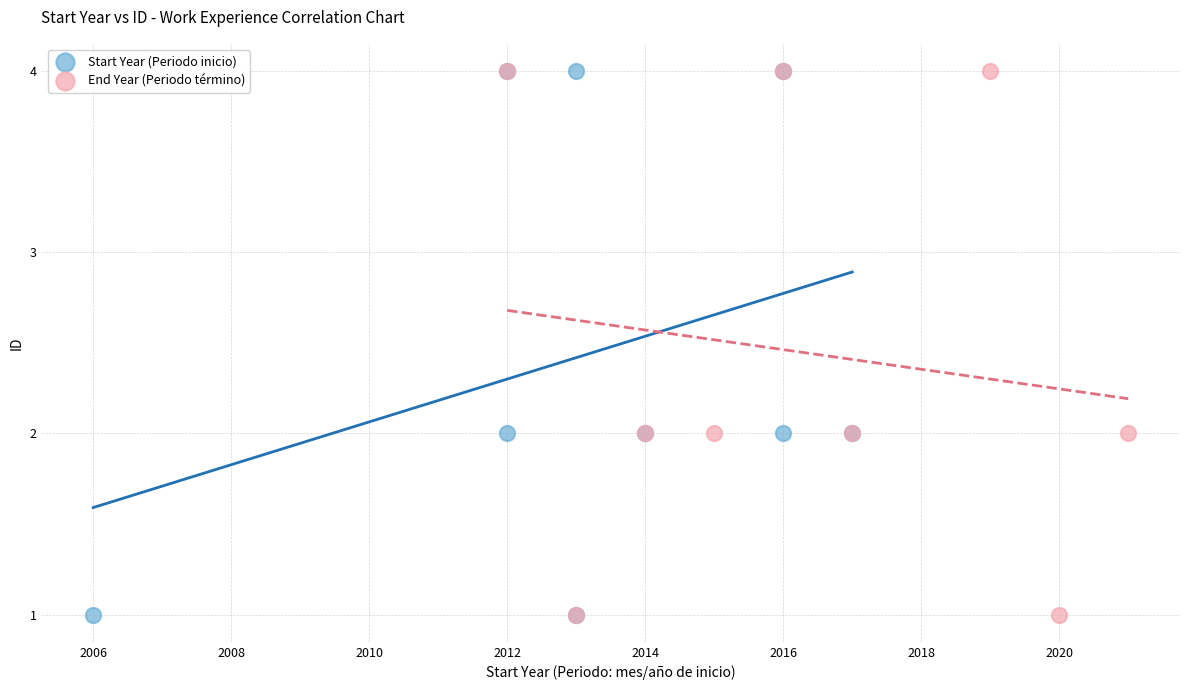

What are all the series names shown in the legend?

Start Year (Periodo inicio), End Year (Periodo término)